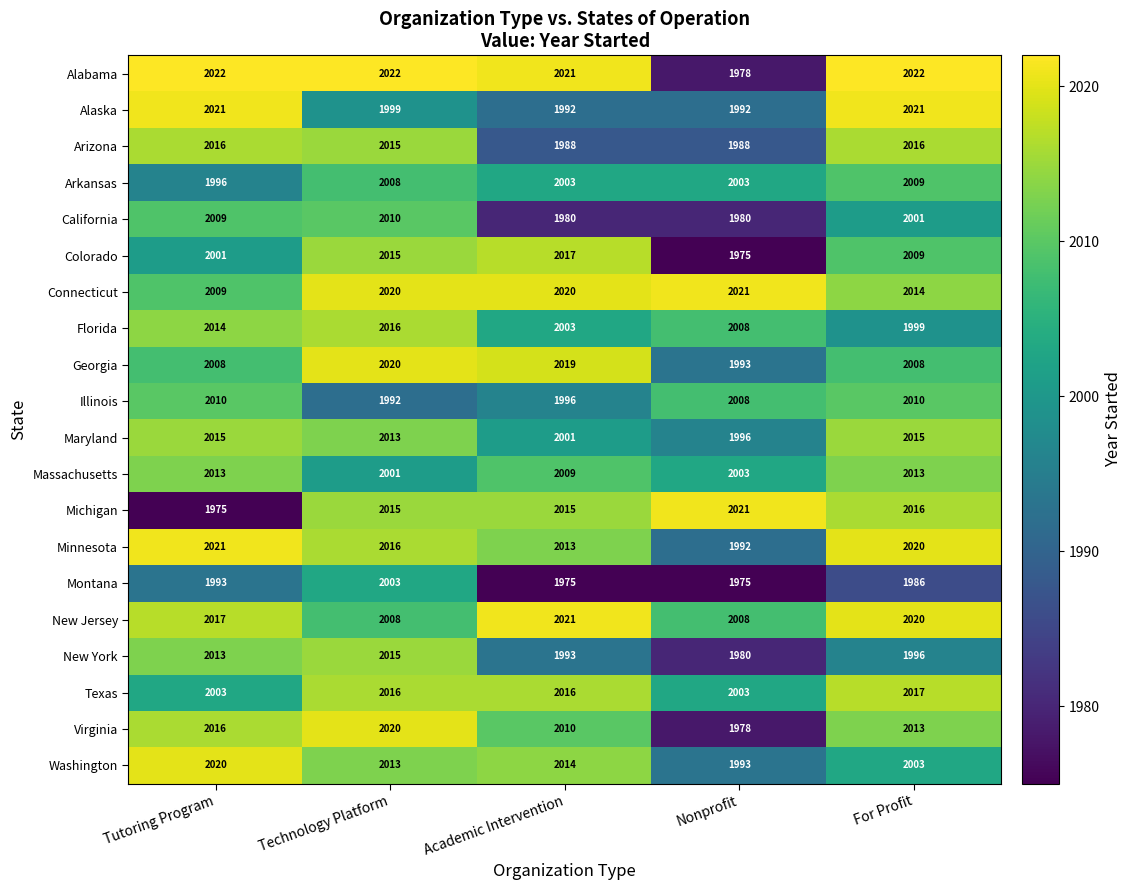

At which label is Arizona closest to 2002?

Technology Platform